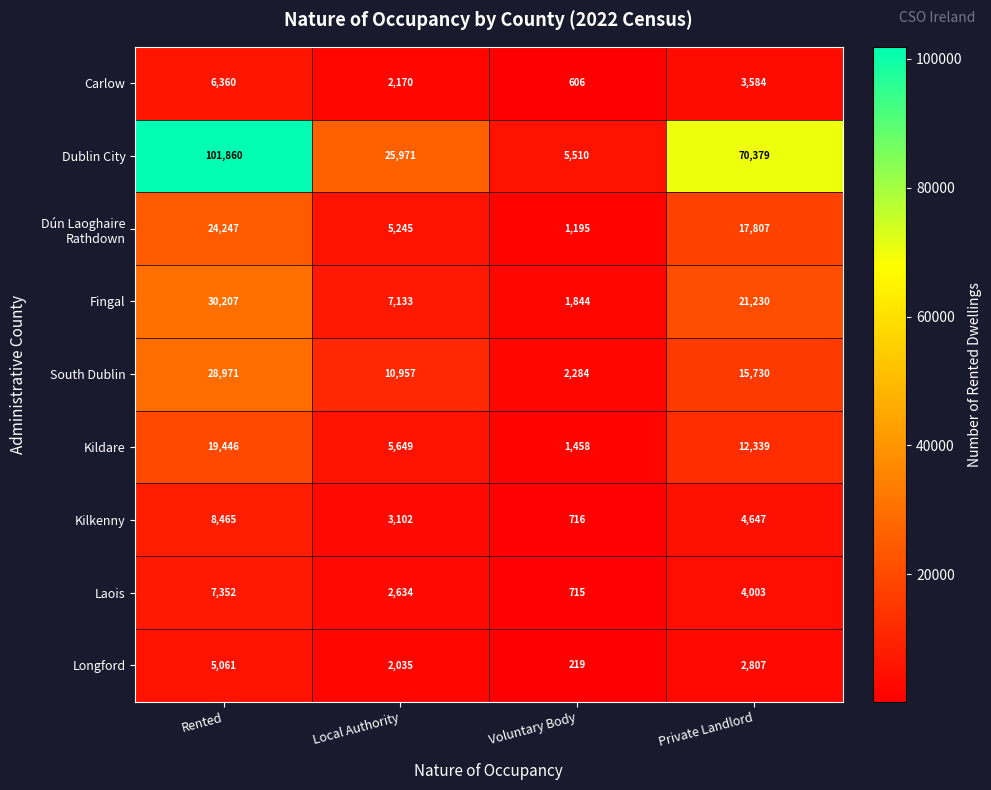

Is it true that Dublin City equals 5510 at Voluntary Body?

True